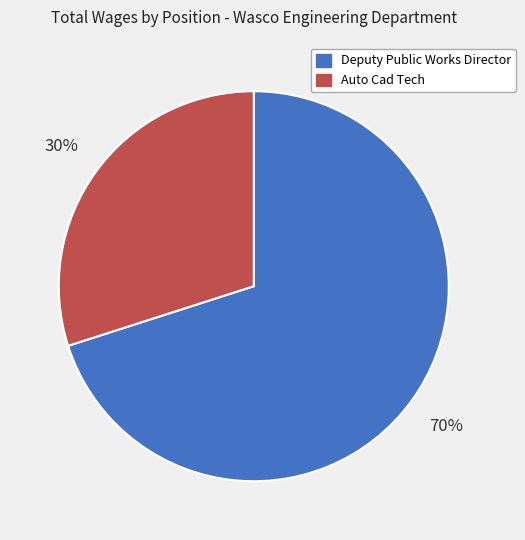

Is the sum of Deputy Public Works Director and Auto Cad Tech greater than half?

Yes